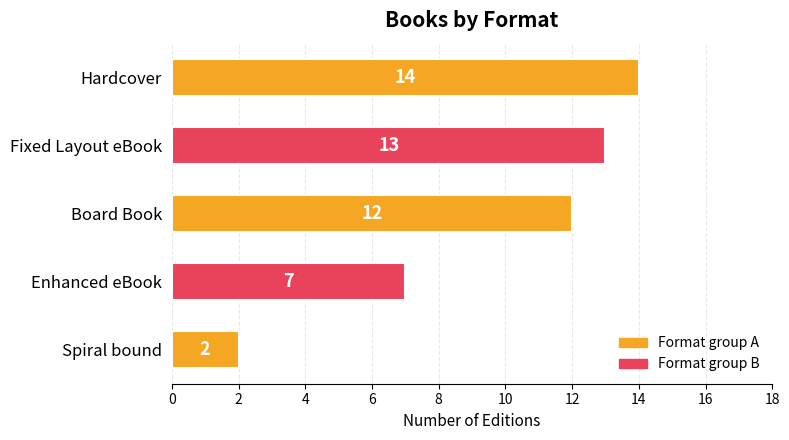

Are the bars horizontal?

Yes